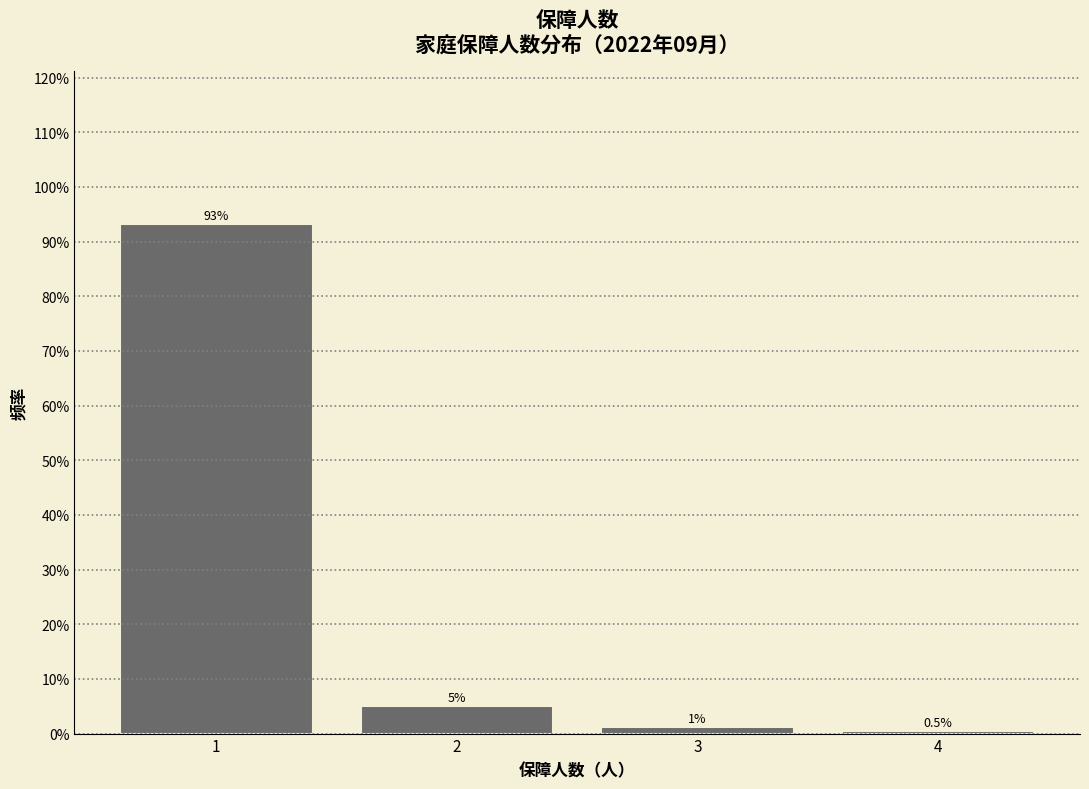

Which range on the x-axis has the tallest bar?

0.5 to 1.5